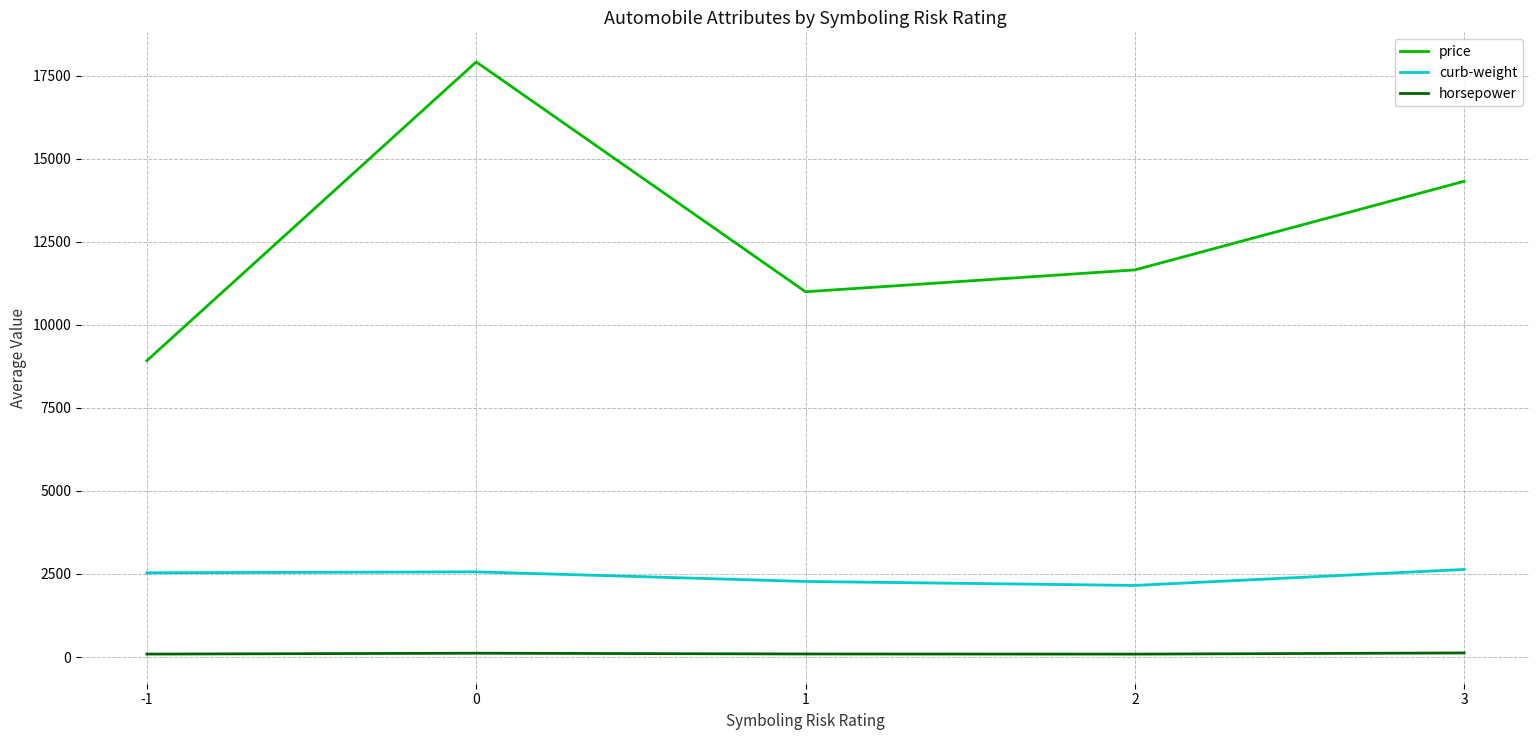

Which category has the lowest value in the price series?

-1